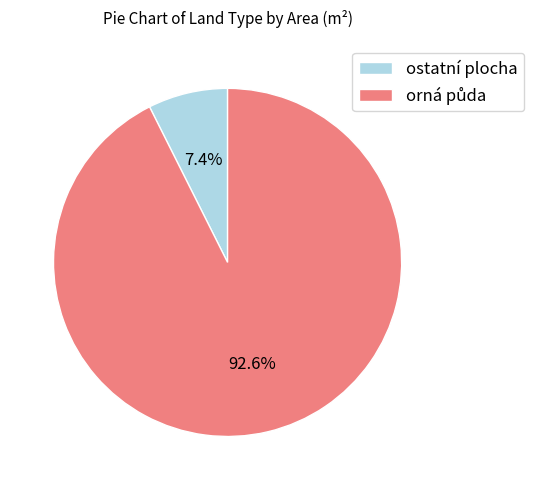

Which category has the smallest portion of the pie?

ostatní plocha